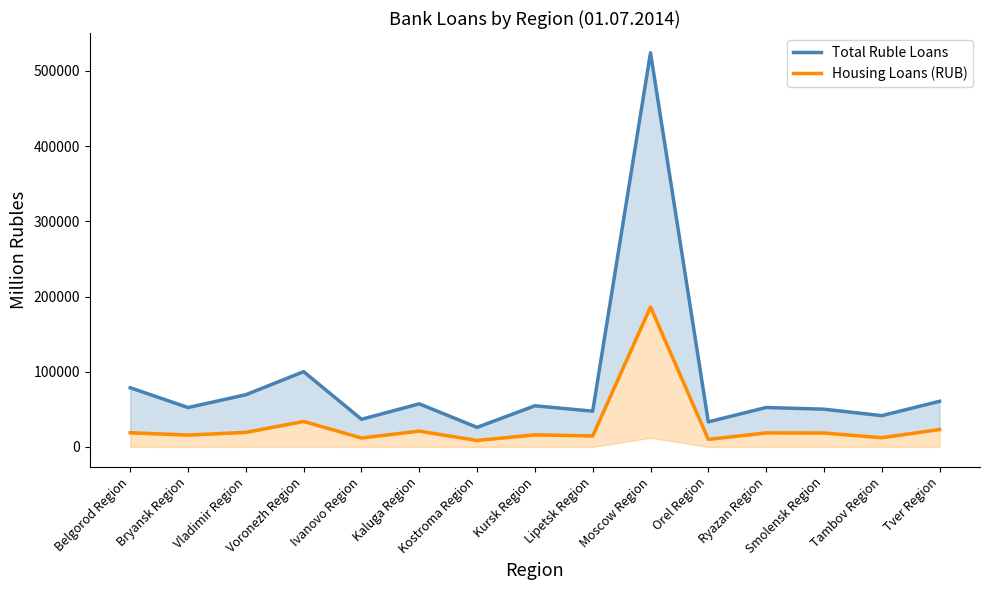

What is the value of the Total Ruble Loans point at the 3rd from the left?

69440